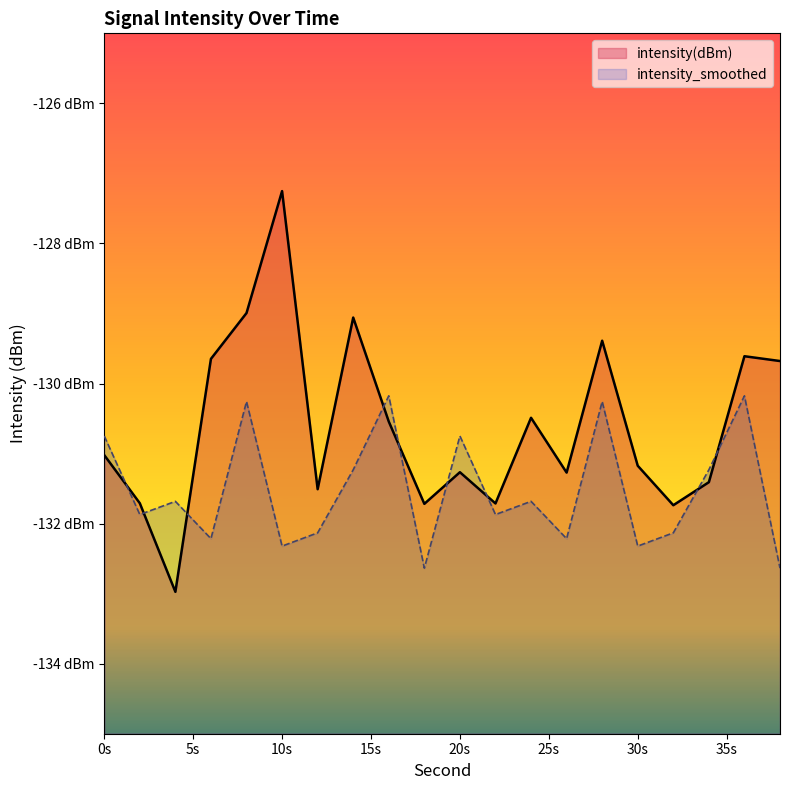

What is the average value of the intensity(dBm) series?

-130.6